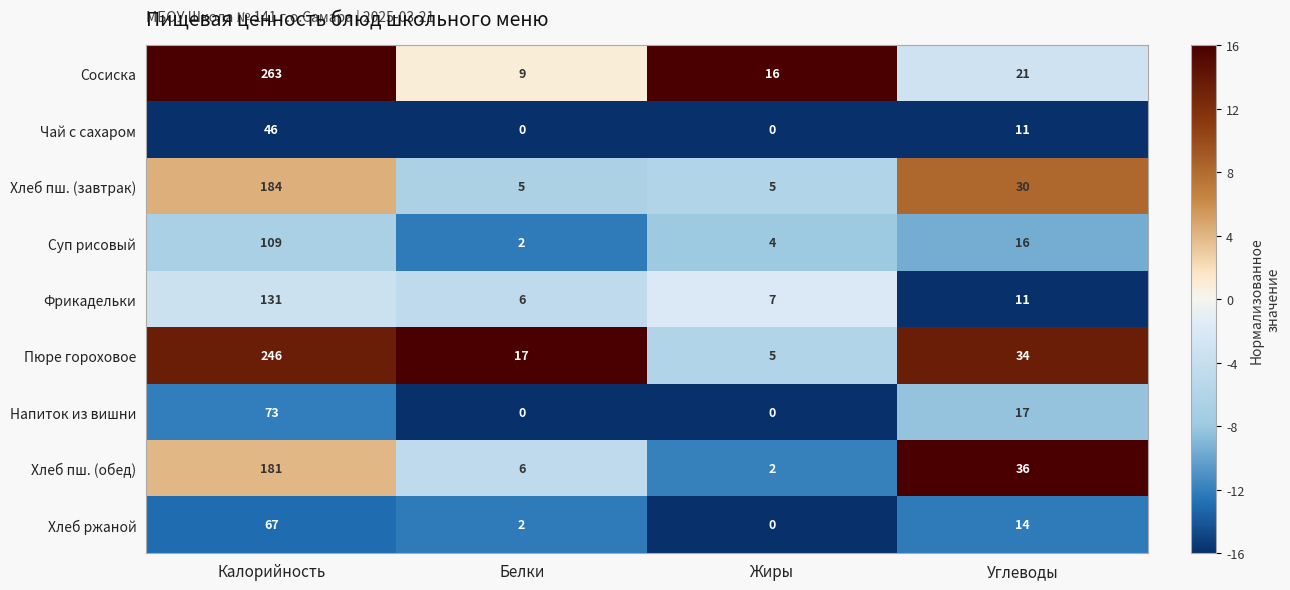

How many data points does each series have?

4